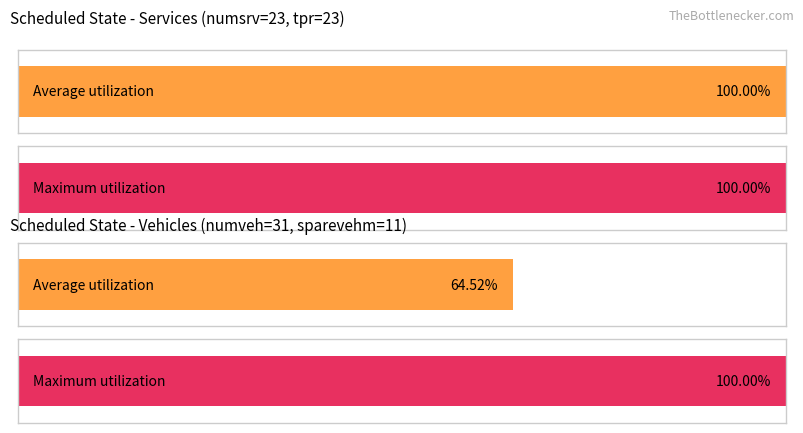

What are all the series names shown in the legend?

Average utilization, Maximum utilization